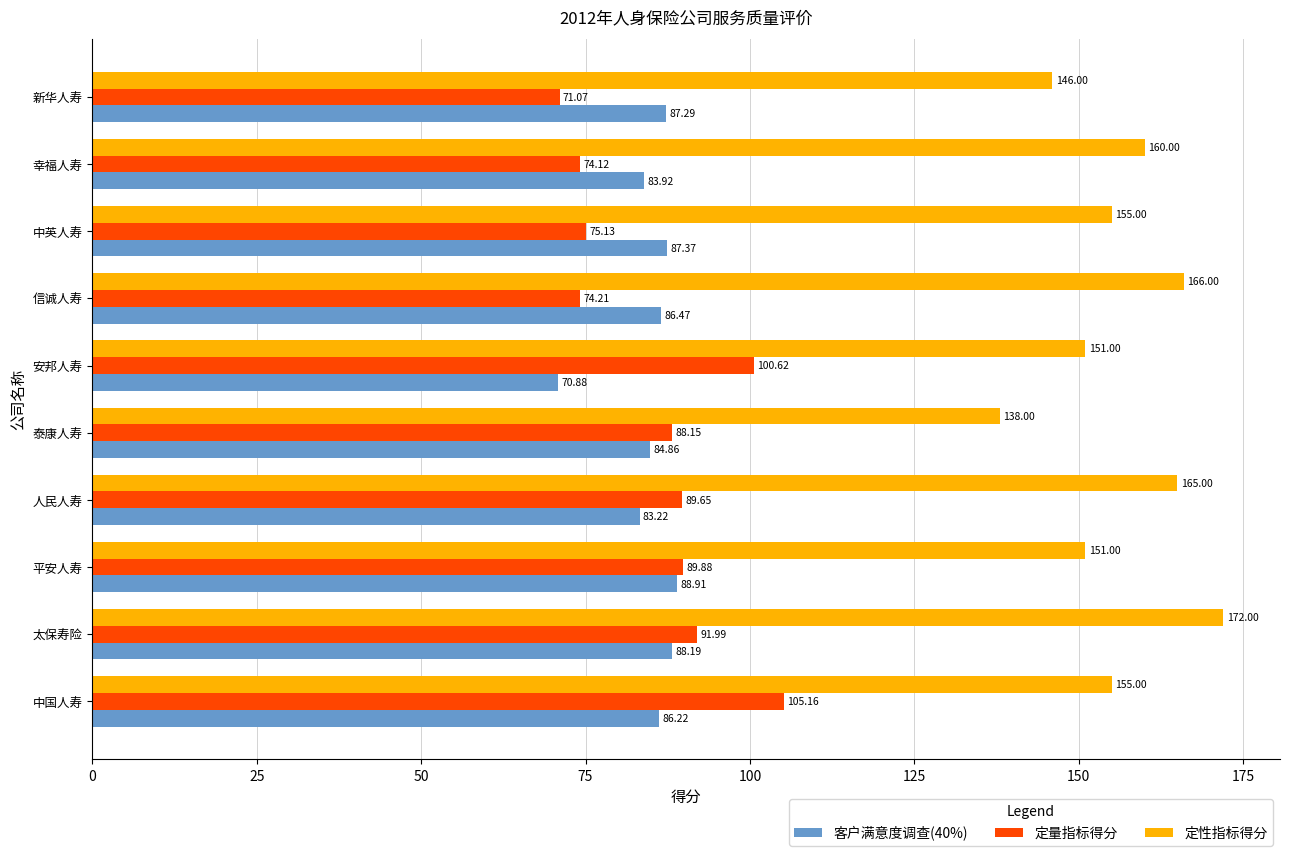

What is the sum of all 定性指标得分 values?

1559.0